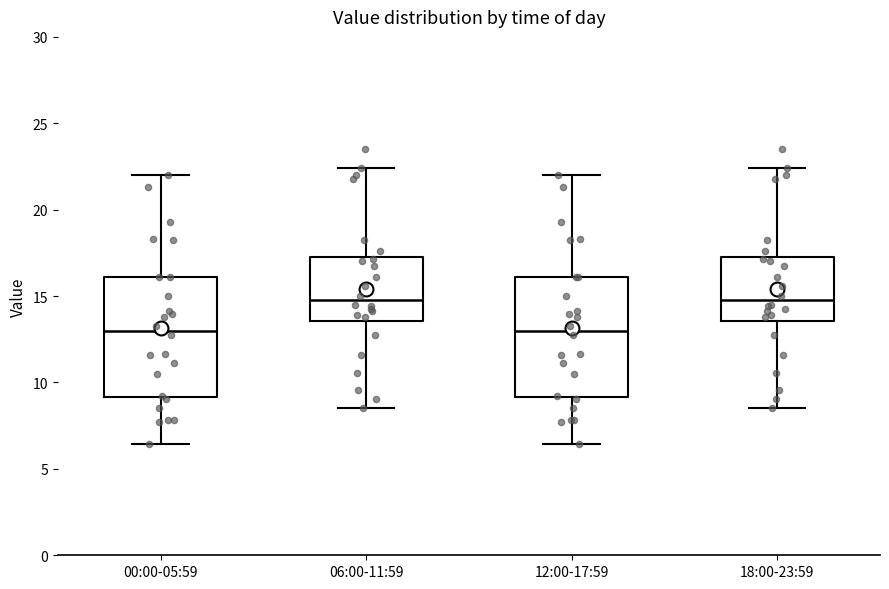

Reading left to right, transcribe this box plot: for each box, give where its median line is, the range the box spans, and where its two whiskers end, as read against the y-axis. The values are not printed on the chart, so give them approximately, as read against the axis.

00:00-05:59: median 13.0, box 9.0 to 16.0, whiskers 6.5 to 22.0
06:00-11:59: median 15.0, box 13.5 to 17.5, whiskers 8.5 to 22.5
12:00-17:59: median 13.0, box 9.0 to 16.0, whiskers 6.5 to 22.0
18:00-23:59: median 15.0, box 13.5 to 17.5, whiskers 8.5 to 22.5